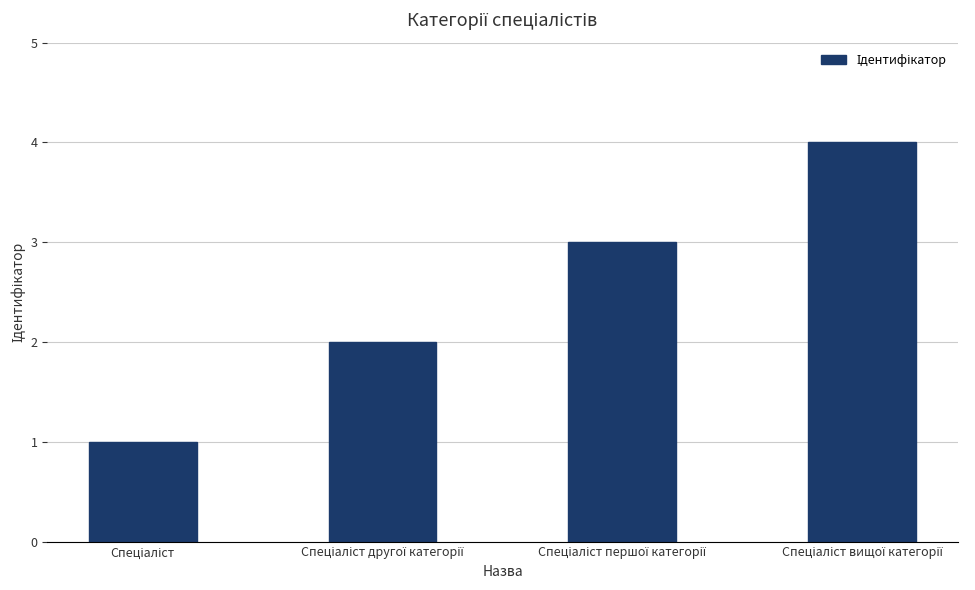

Count the values in the range 2 to 4.

3